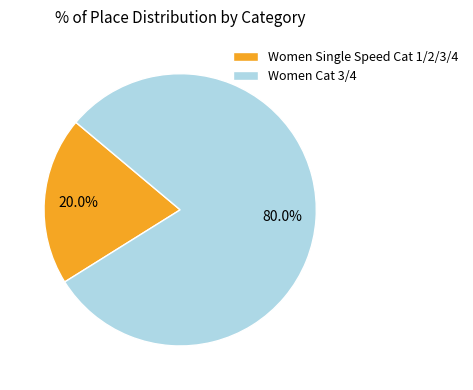

Do Women Single Speed Cat 1/2/3/4 and Women Cat 3/4 together represent more than half of the pie?

Yes